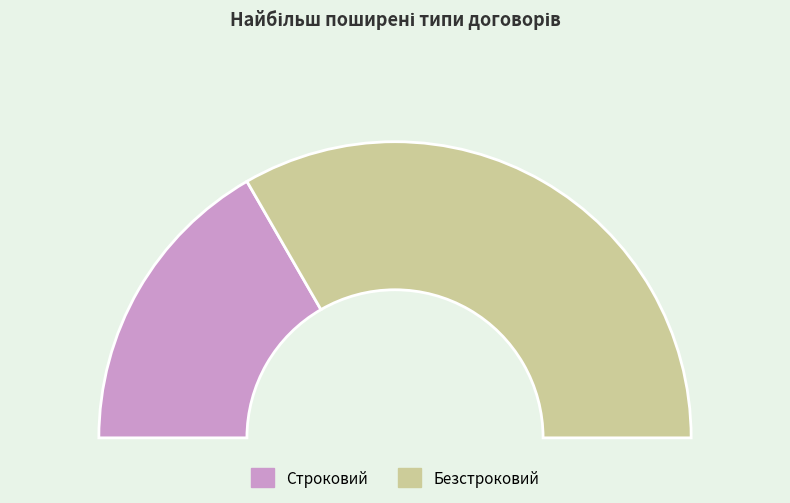

Is there a majority slice in this chart?

Yes